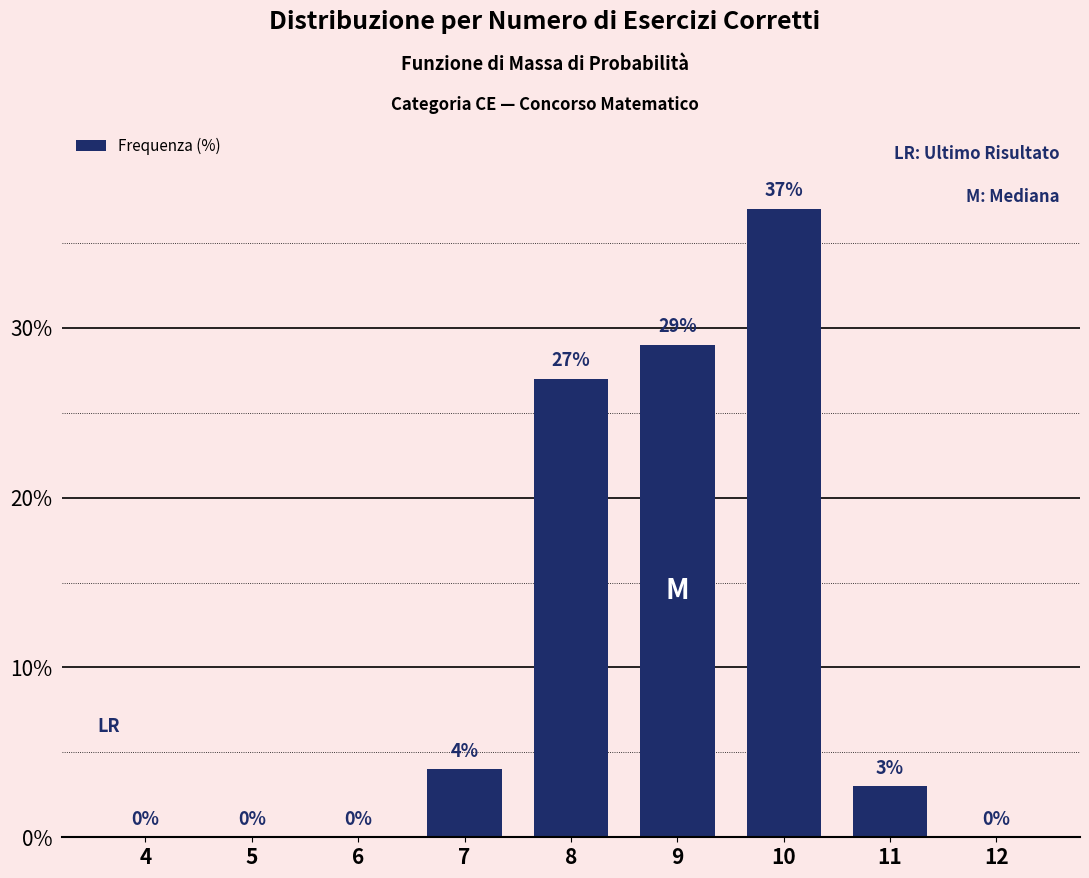

Reading left to right, extract all data points from this chart.

4=0	5=0	6=0	7=4	8=27	9=29	10=37	11=3	12=0